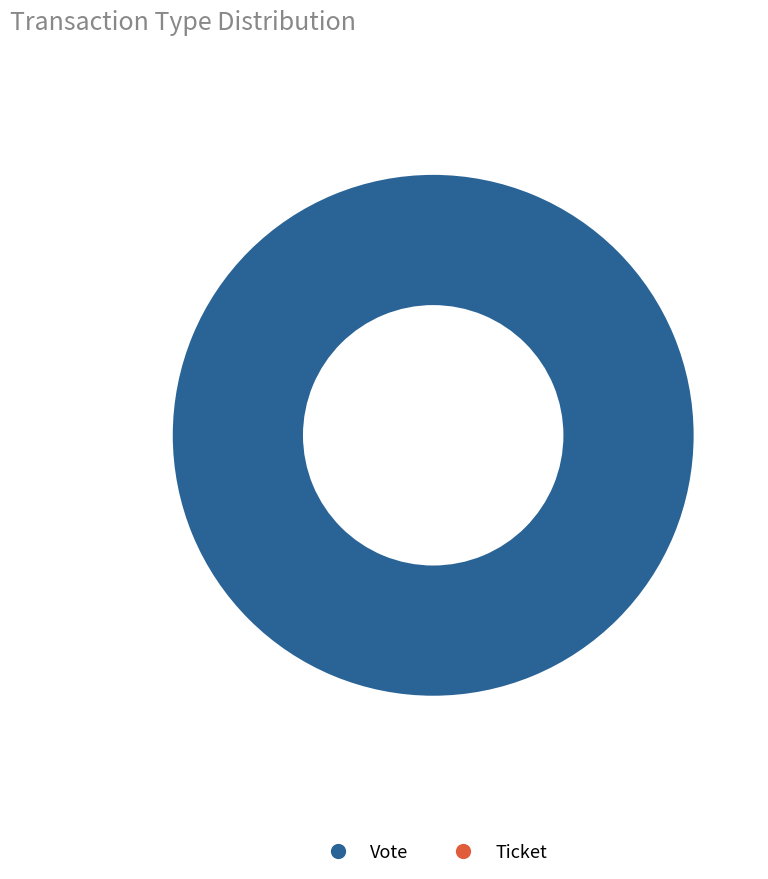

To the nearest percent, what is the combined percentage of Ticket and Vote?

100%